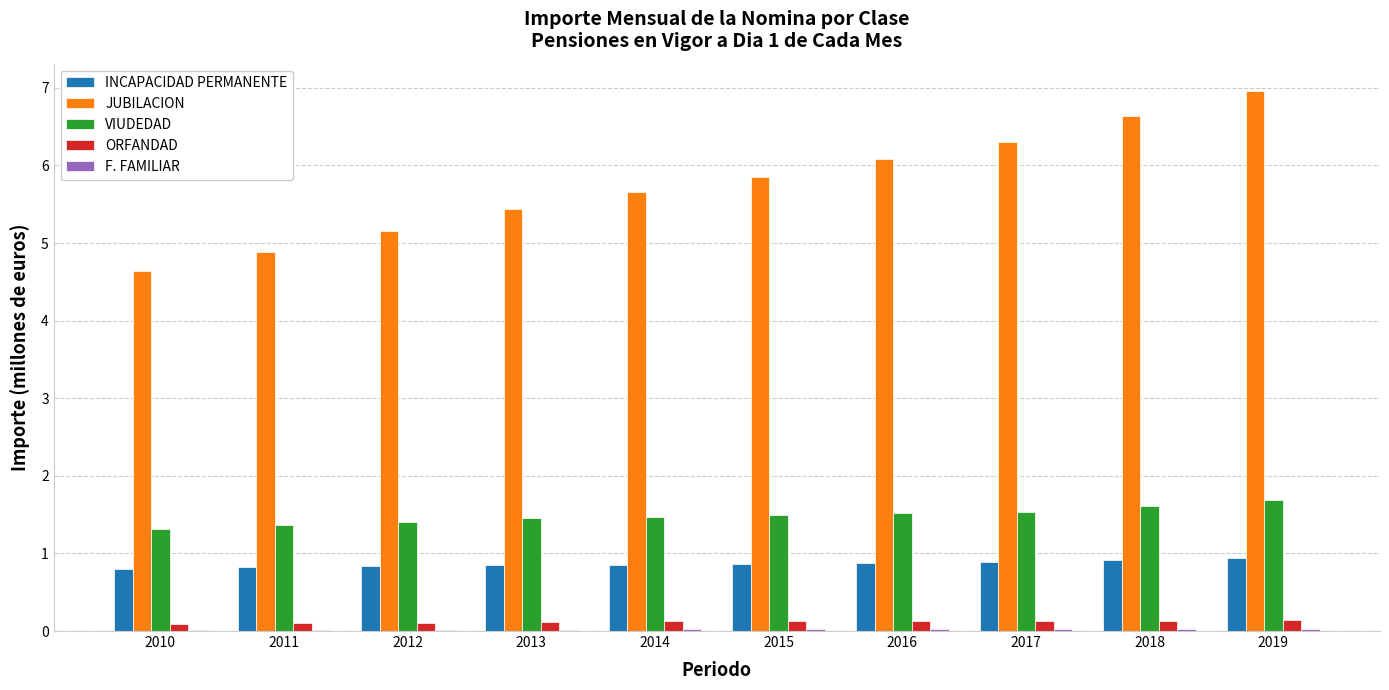

What is the sum of all ORFANDAD values?

1.2